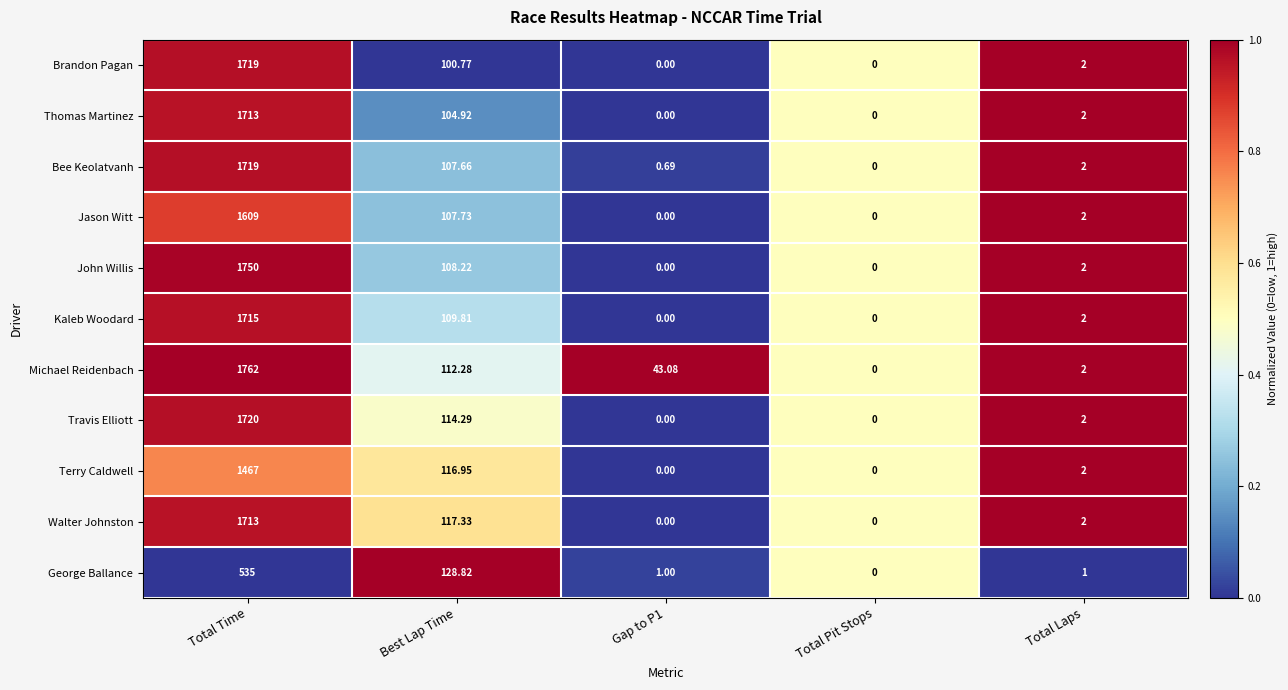

At which category is the sum across all series the highest?

Total Time